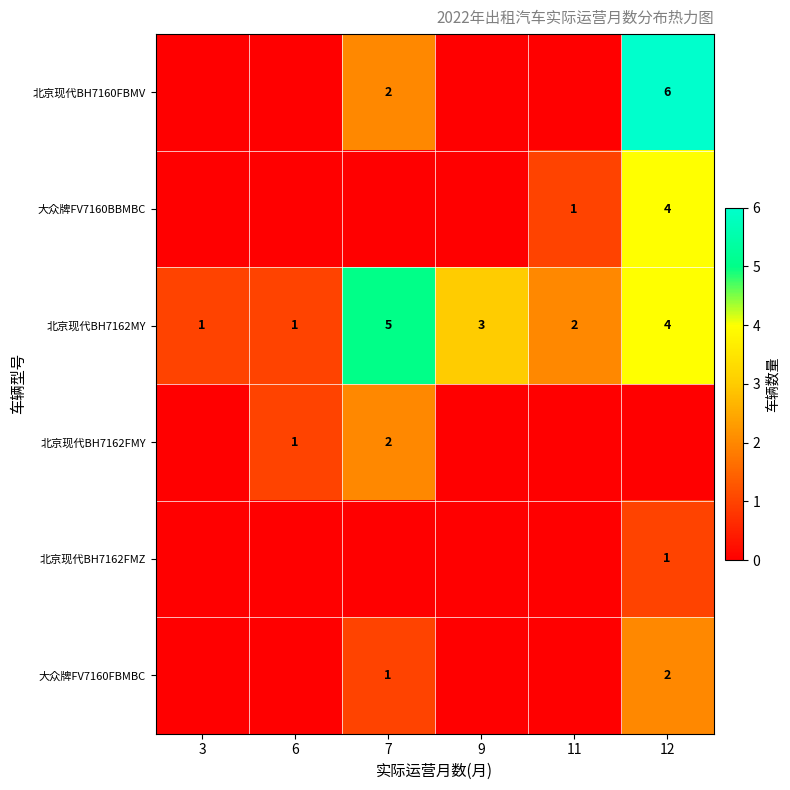

What is the maximum value shown in the chart?

6